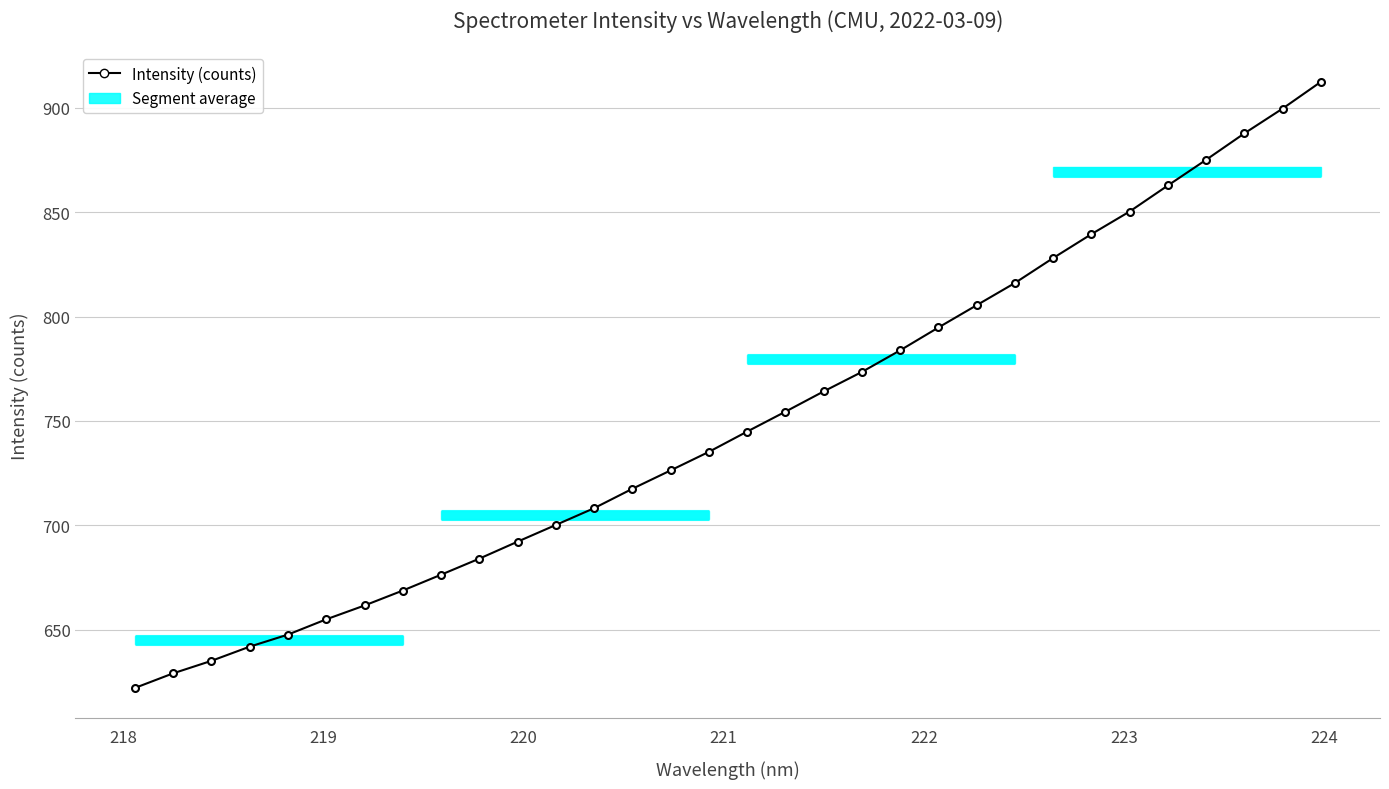

What is the value of the 31st point from the left?

899.6